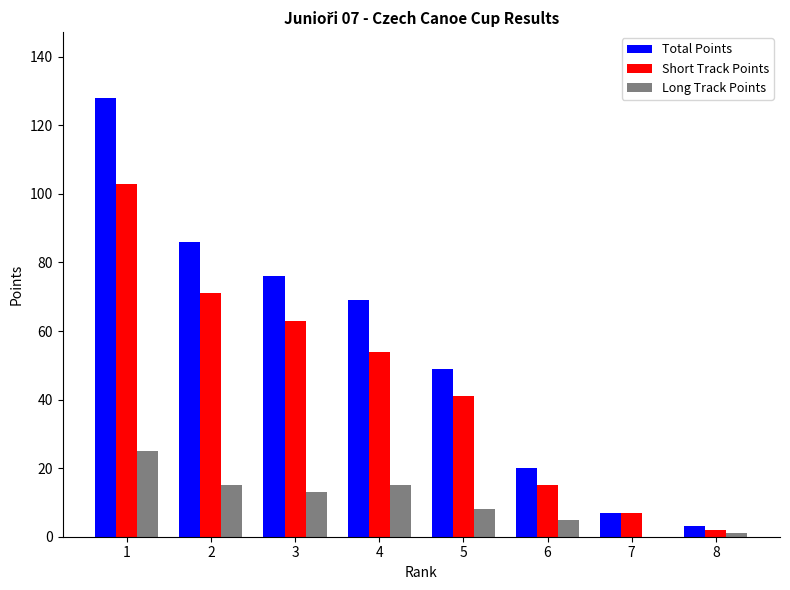

Which series changed the most between 4 and 6?

Total Points